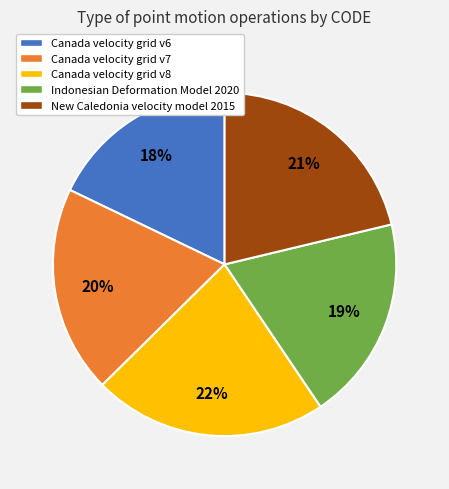

To the nearest percent, what is the combined percentage of Canada velocity grid v6 and New Caledonia velocity model 2015?

39%